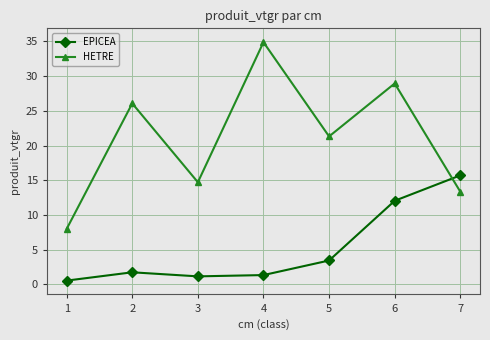

How many intersections are there between HETRE and EPICEA?

1